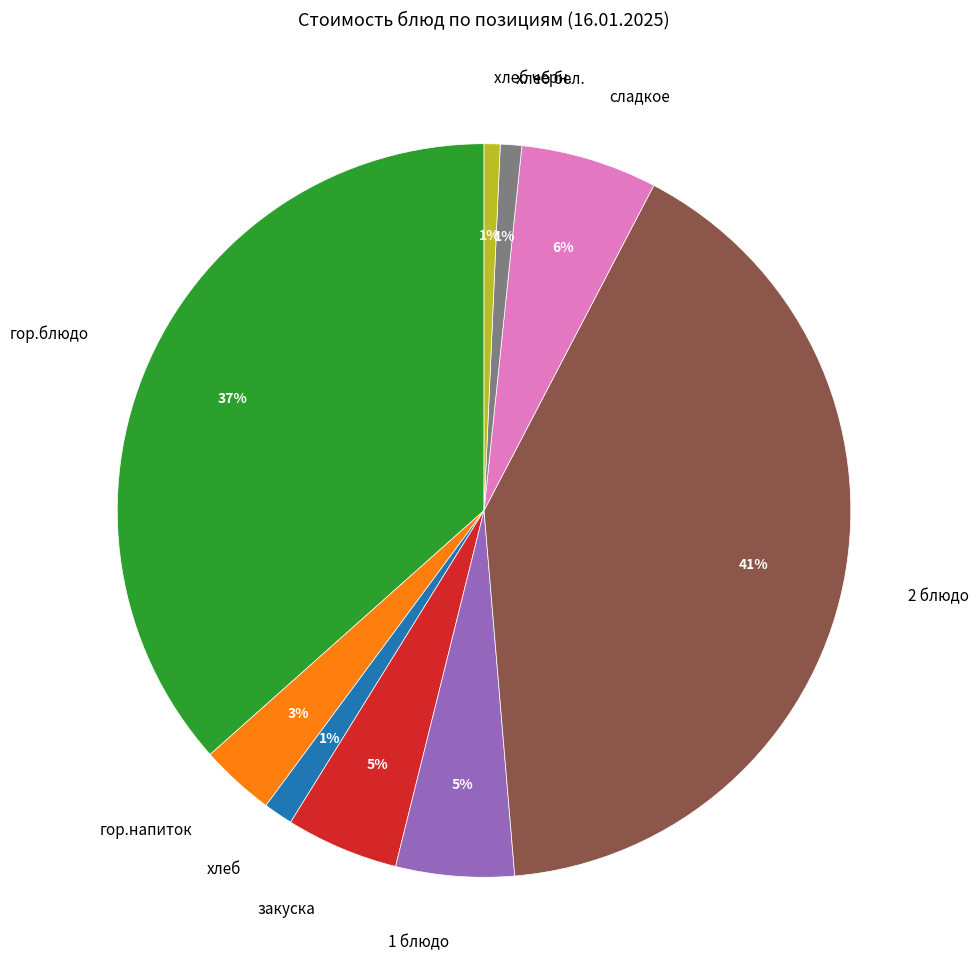

Is there a majority slice in this chart?

No